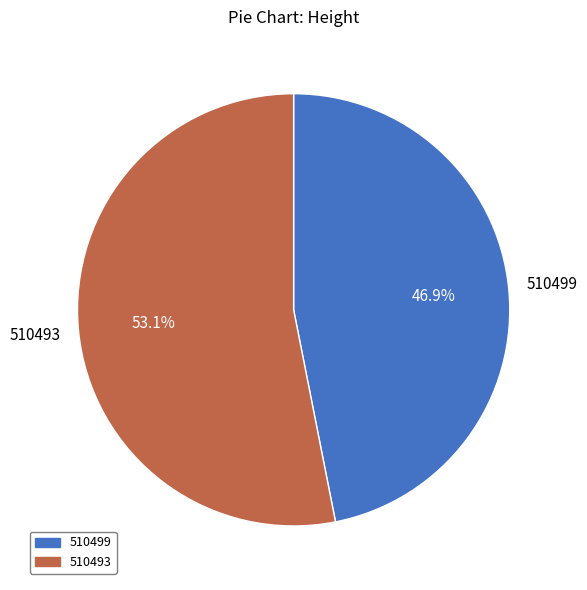

To the nearest percent, what is the difference between the 510493 and 510499 slice percentages?

6%